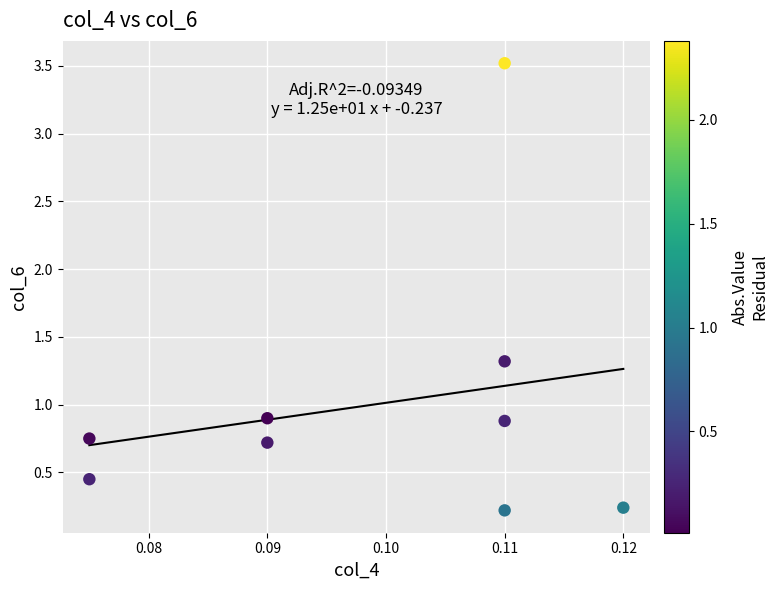

What is the range of Y values (max minus min)?

3.3